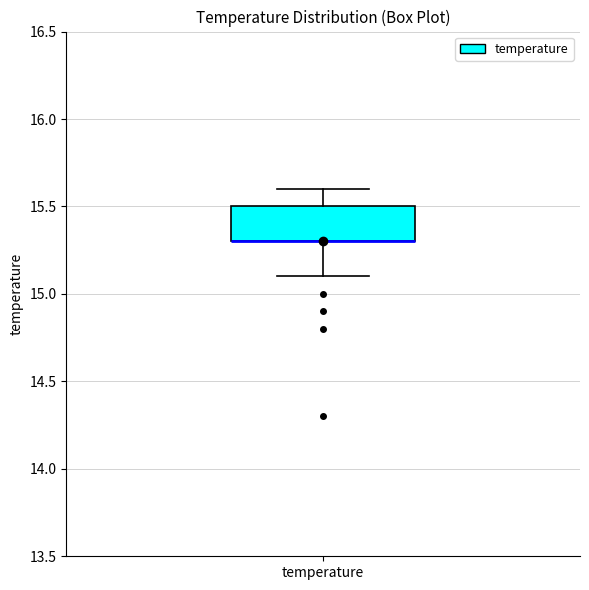

Read this box plot against the y-axis: the position of the median line, the range covered by the box, and the ends of both whiskers. The values are not printed on the chart, so give them approximately, as read against the axis.

median 15.3 (drawn on the box's lower edge), box 15.3 to 15.5, whiskers 15.1 to 15.6